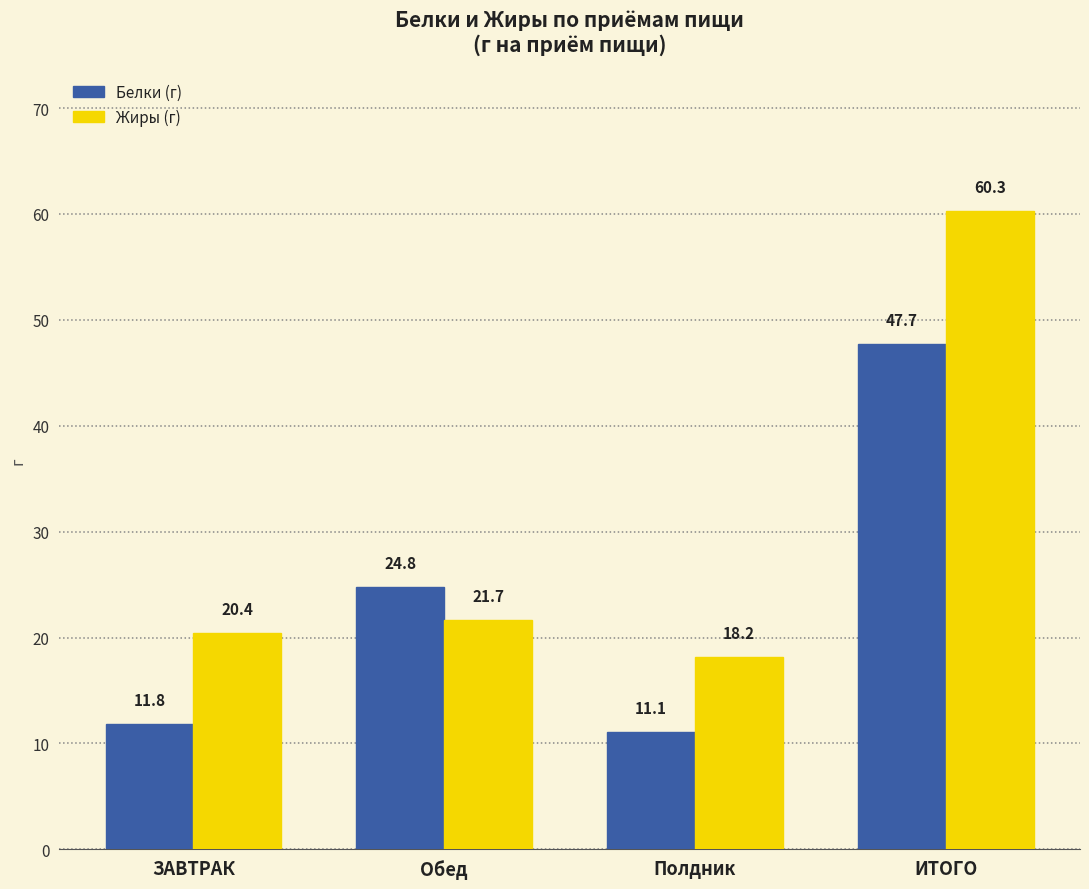

Read the Жиры (г) value at Полдник.

18.2